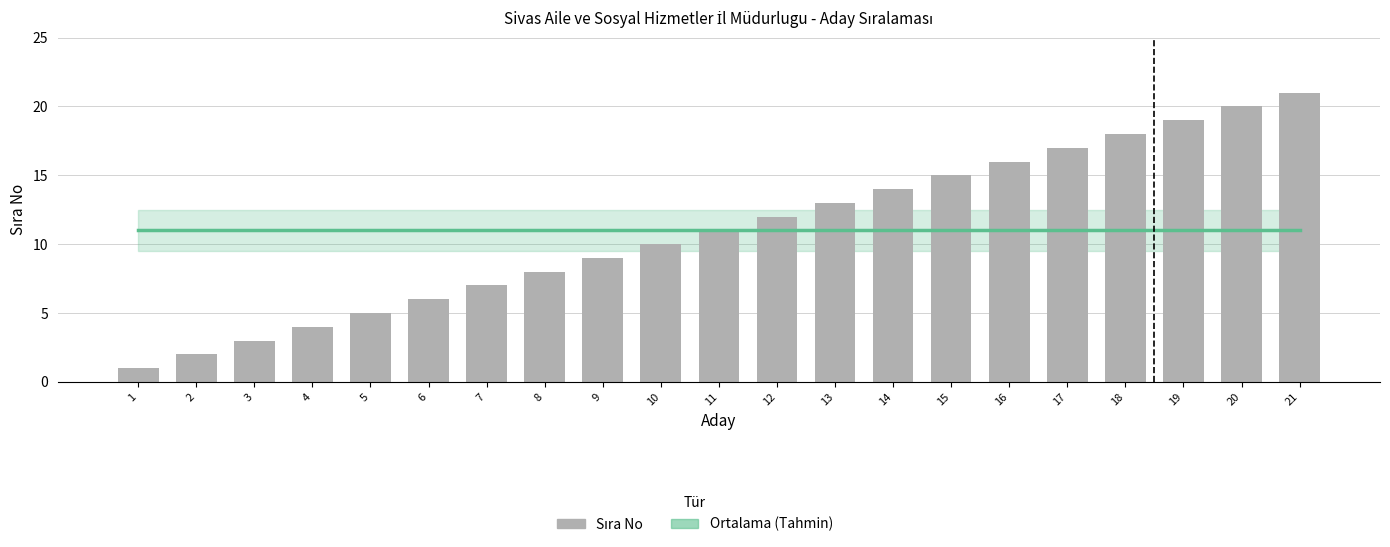

Reading left to right, extract all data points from this chart.

Ortalama: 11	11	11	11	11	11	11	11	11	11	11	11	11	11	11	11	11	11	11	11	11
Sıra No: 1	2	3	4	5	6	7	8	9	10	11	12	13	14	15	16	17	18	19	20	21